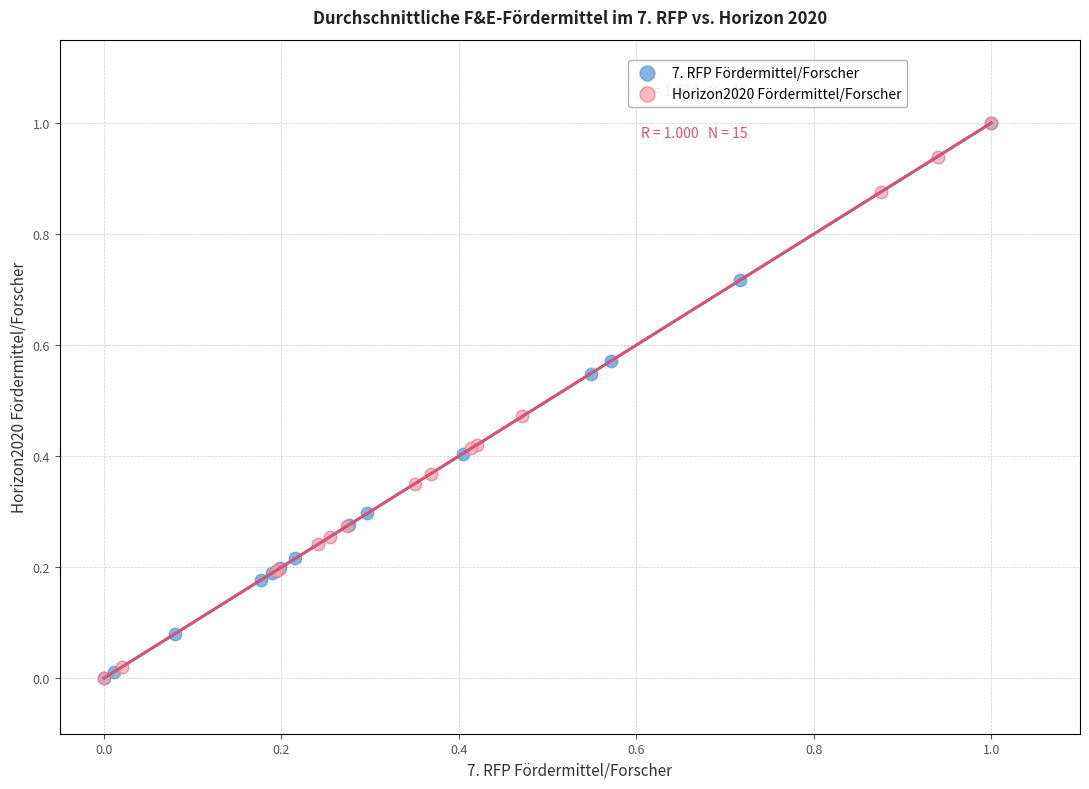

What are all the series names shown in the legend?

7. RFP Fördermittel/Forscher, Horizon2020 Fördermittel/Forscher